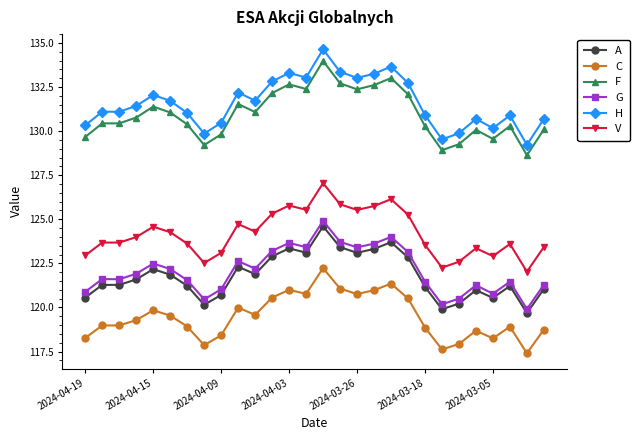

How many series are shown in this chart?

6